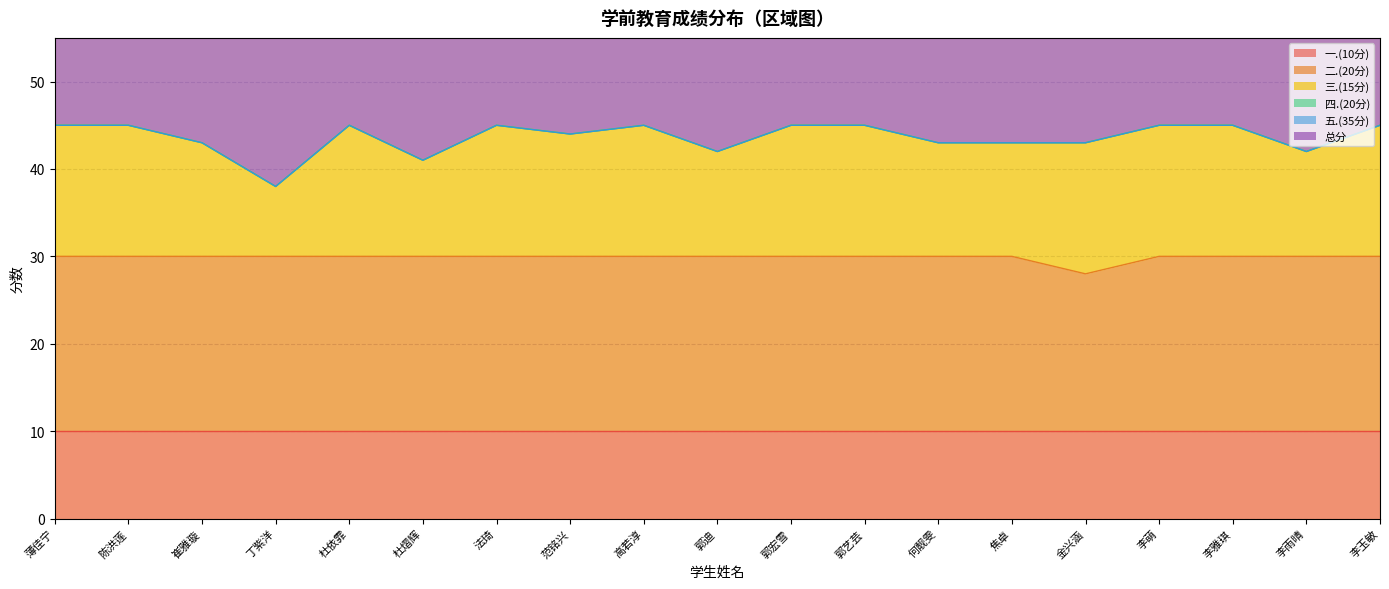

True or false: 二.(20分) and 一.(10分) cross at least once.

False